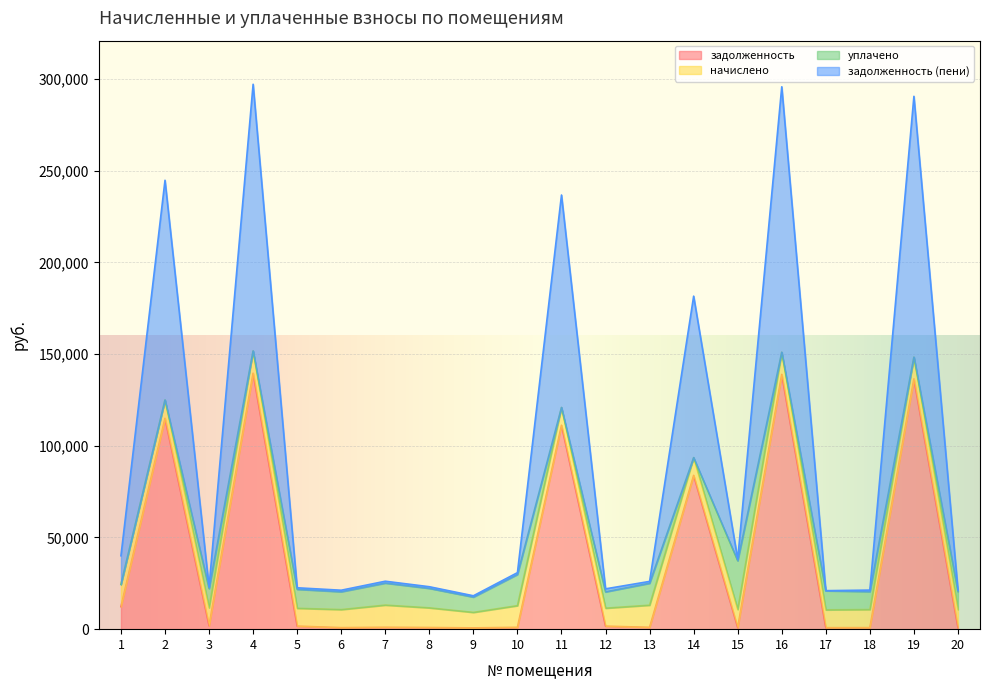

Which category has the lowest value in the задолженность (пени) series?

9